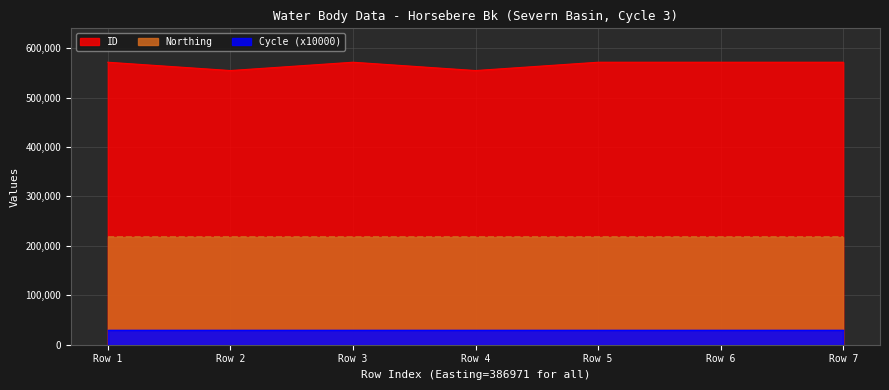

Reading left to right, extract all data points from this chart.

ID: 571400	554601	571398	554600	571397	571396	571395
Northing: 218428	218428	218428	218428	218428	218428	218428
Cycle: 3	3	3	3	3	3	3